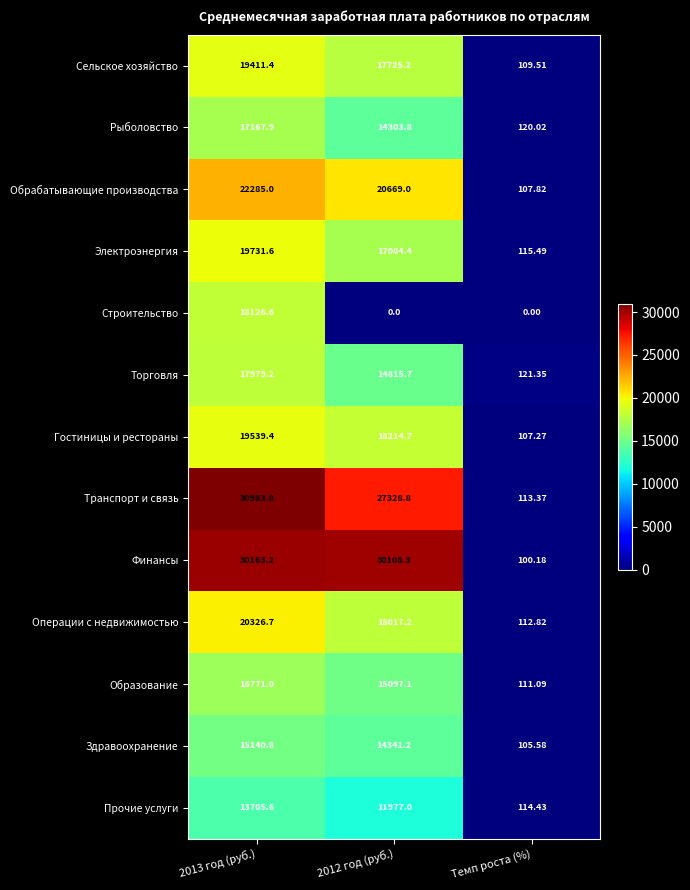

At which category does the chart reach its peak across all series?

2013 год (руб.)